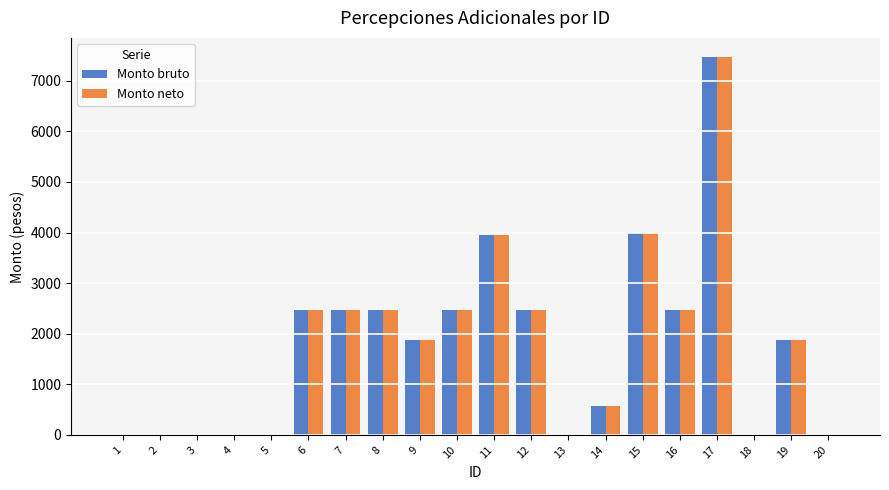

What is the difference between the Monto bruto values at 12 and 15?

1529.6